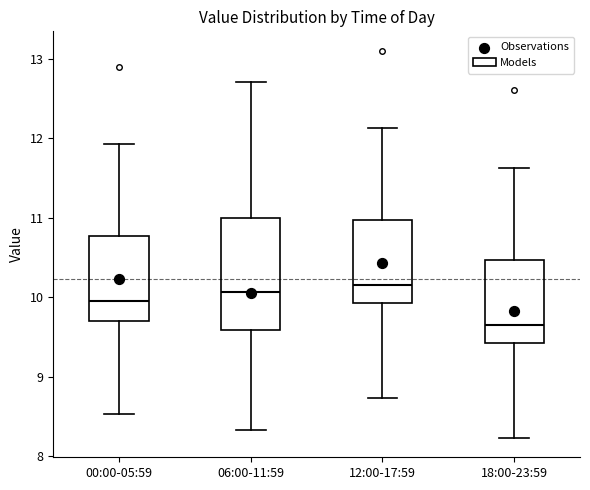

Where is the upper edge of the box for 18:00-23:59 on the y-axis? The values are not printed on the chart, so give them approximately, as read against the axis.

10.5